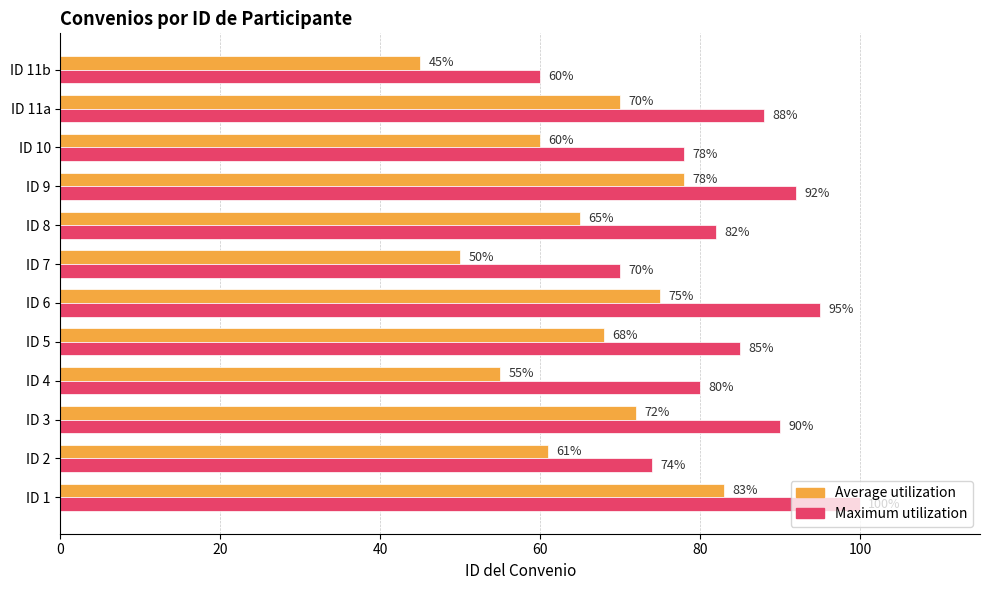

Rank the series by their maximum value, from lowest to highest.

Average utilization, Maximum utilization